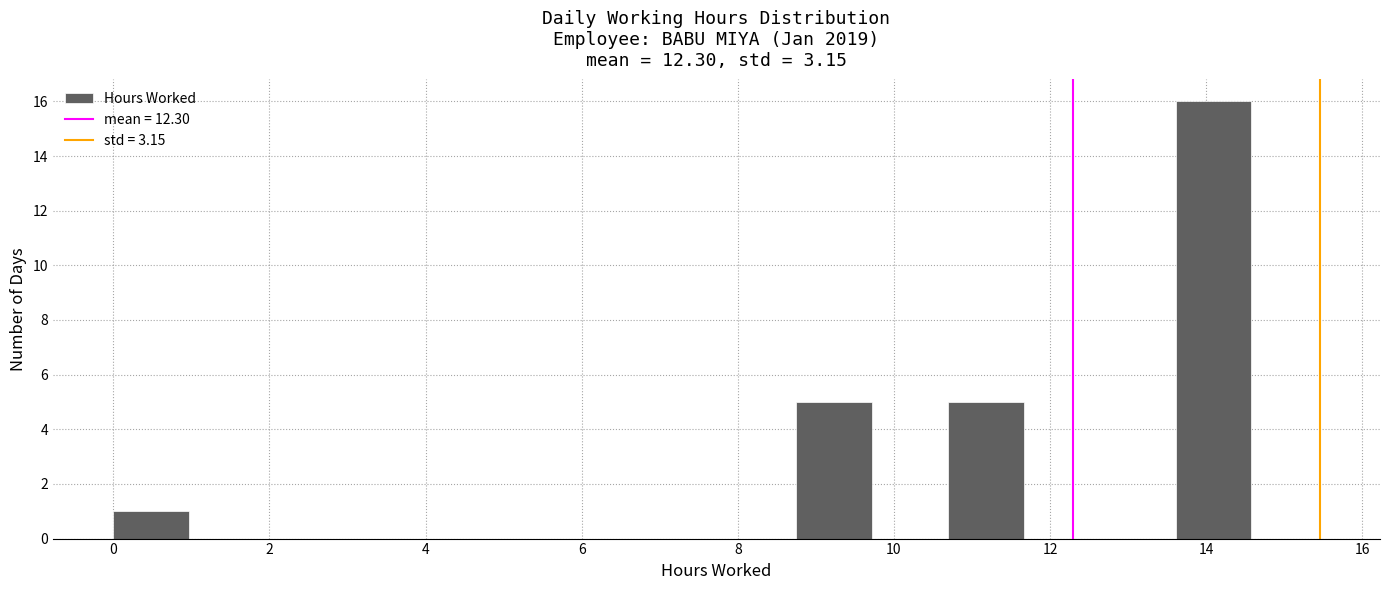

Reading left to right, list every bar in this chart as the range it spans on the x-axis followed by its height. Neither the bar edges nor the heights are printed on the chart, so give them approximately, as read against the axes.

0.0 to 1.0: 1
1.0 to 2.0: 0
2.0 to 3.0: 0
3.0 to 3.8: 0
3.8 to 4.8: 0
4.8 to 5.8: 0
5.8 to 6.8: 0
6.8 to 7.8: 0
7.8 to 8.8: 0
8.8 to 9.8: 5
9.8 to 10.6: 0
10.6 to 11.6: 5
11.6 to 12.6: 0
12.6 to 13.6: 0
13.6 to 14.6: 16